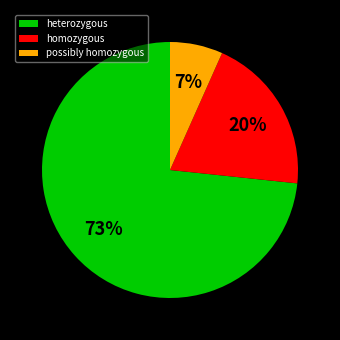

To the nearest percent, what is the difference between the homozygous and possibly homozygous slice percentages?

13%